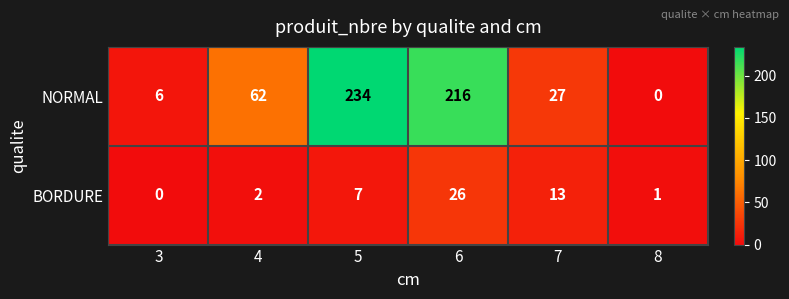

At 3, list the series in order from largest to smallest.

NORMAL, BORDURE